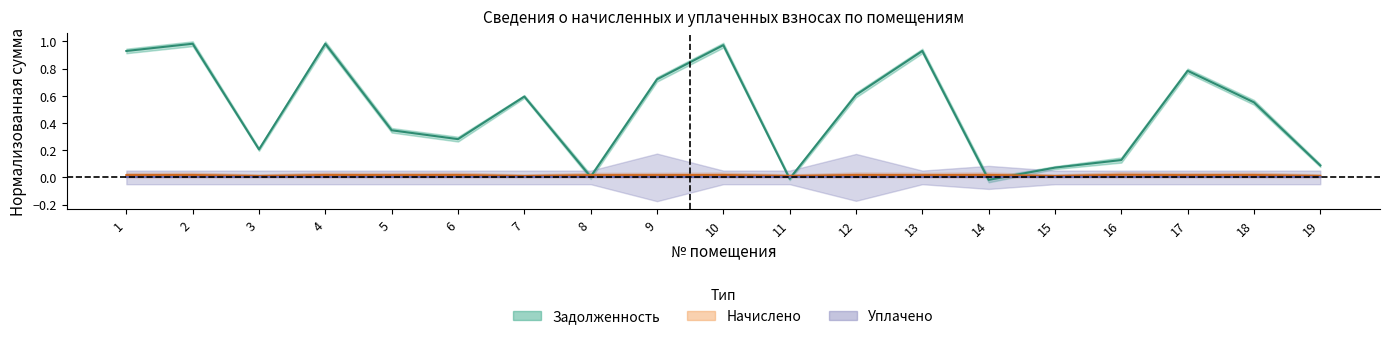

Reading left to right, extract all data points from this chart.

Задолженность (центр): 1=0.9	2=1.0	3=0.2	4=1.0	5=0.3	6=0.3	7=0.6	8=0.0	9=0.7	10=1.0	11=-0.0	12=0.6	13=0.9	14=-0.0	15=0.1	16=0.1	17=0.8	18=0.6	19=0.1
Начислено (центр): 1=0.0	2=0.0	3=0.0	4=0.0	5=0.0	6=0.0	7=0.0	8=0.0	9=0.0	10=0.0	11=0.0	12=0.0	13=0.0	14=0.0	15=0.0	16=0.0	17=0.0	18=0.0	19=0.0
Уплачено (центр): 1=0.0	2=0.0	3=0.0	4=0.0	5=0.0	6=0.0	7=0.0	8=0.0	9=0.0	10=0.0	11=0.0	12=0.0	13=0.0	14=0.0	15=0.0	16=0.0	17=0.0	18=0.0	19=0.0